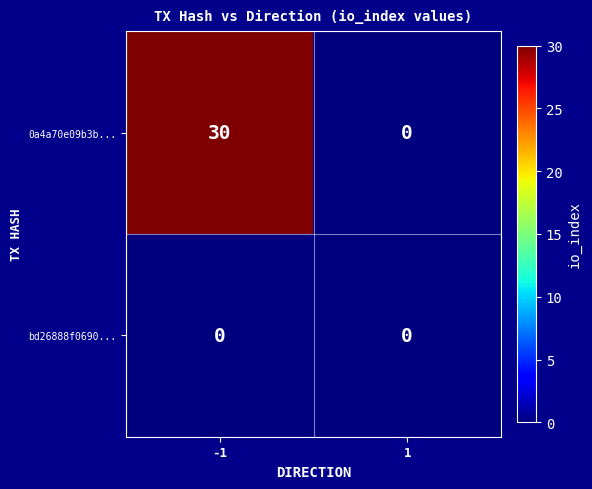

True or false: 0a4a70e09b3b... has a value of 0 at 1.

True